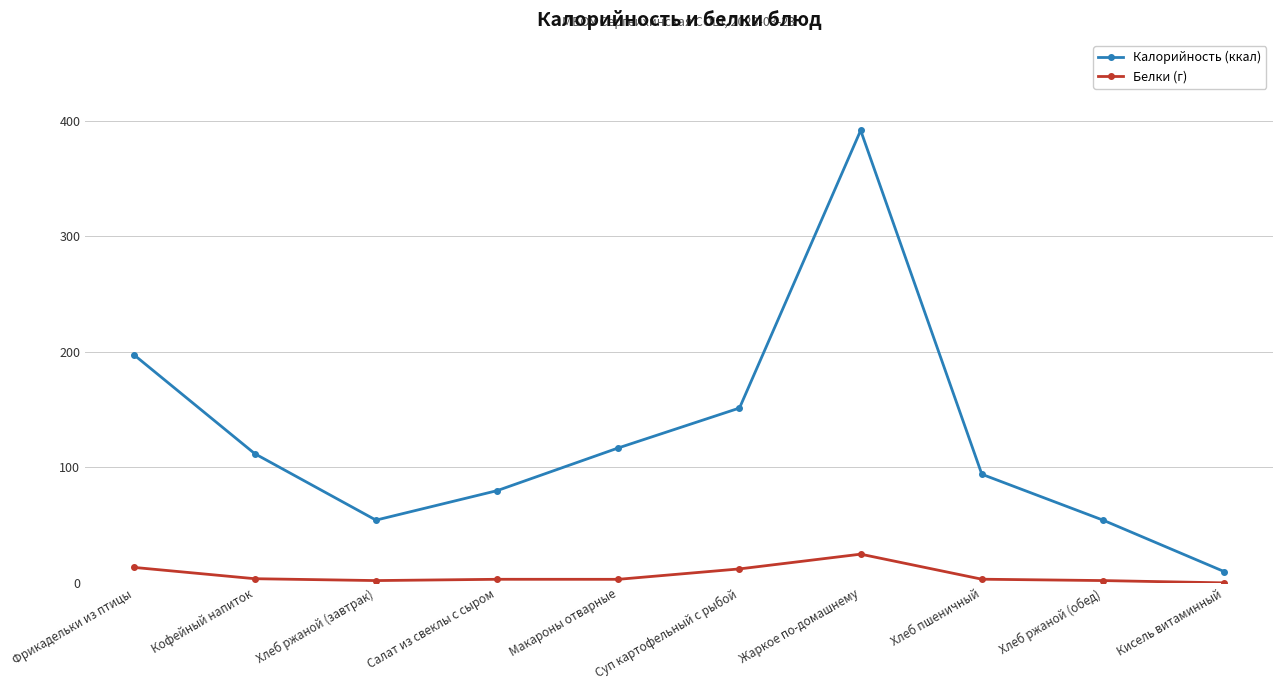

At how many categories does at least one series exceed 64?

7